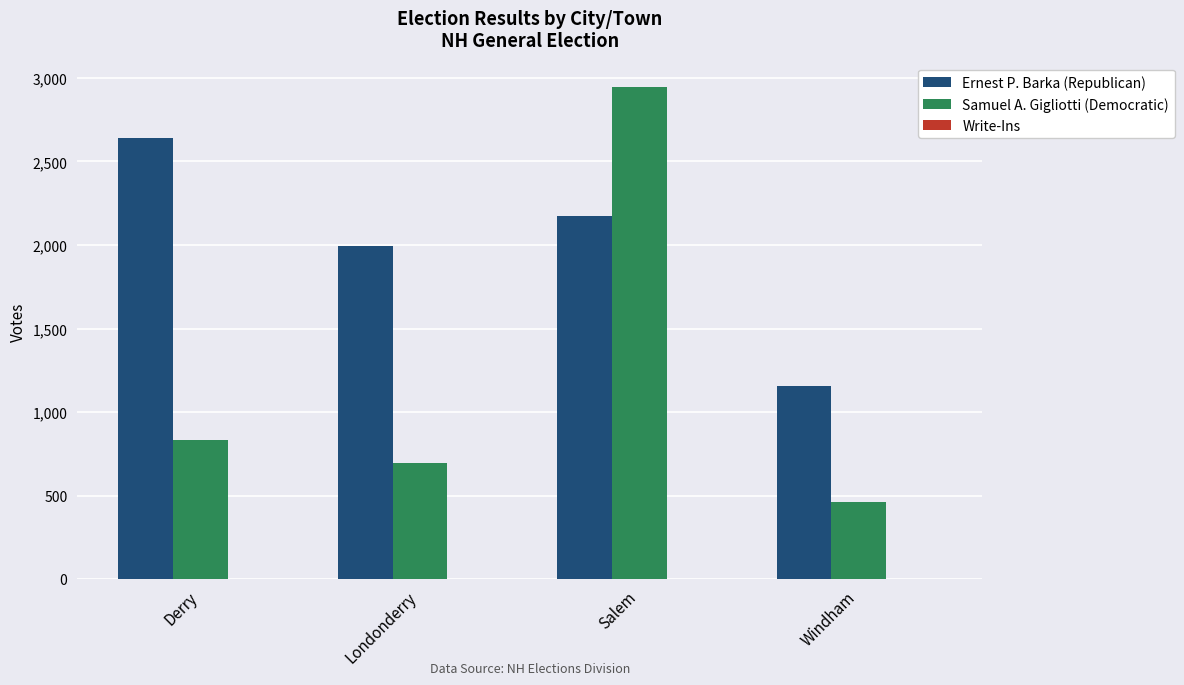

What is the label of the 3rd bar from the right?

Londonderry